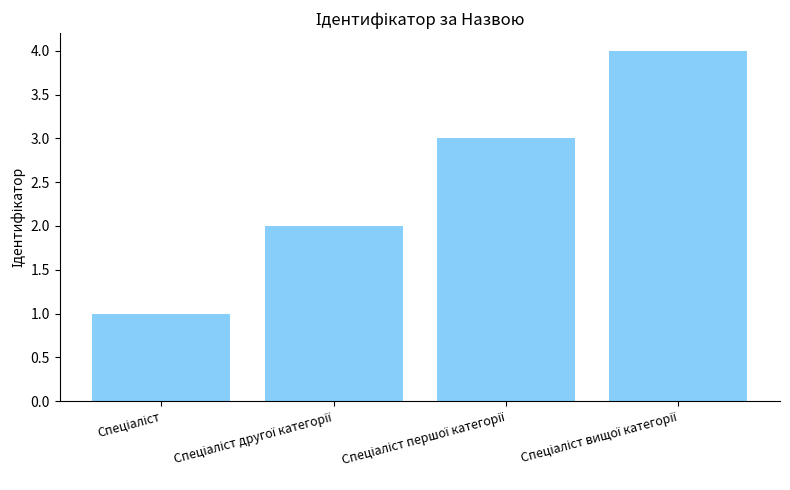

What is the sum of all values?

10